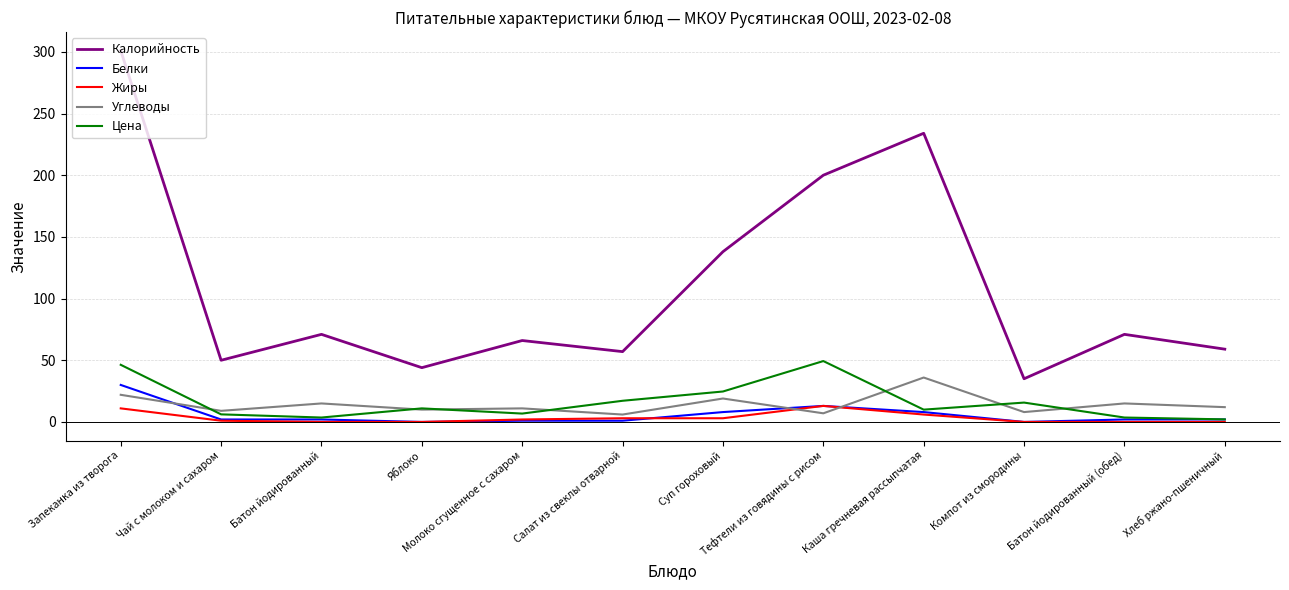

True or false: Калорийность has a value of 71.0 at Батон йодированный (обед).

True